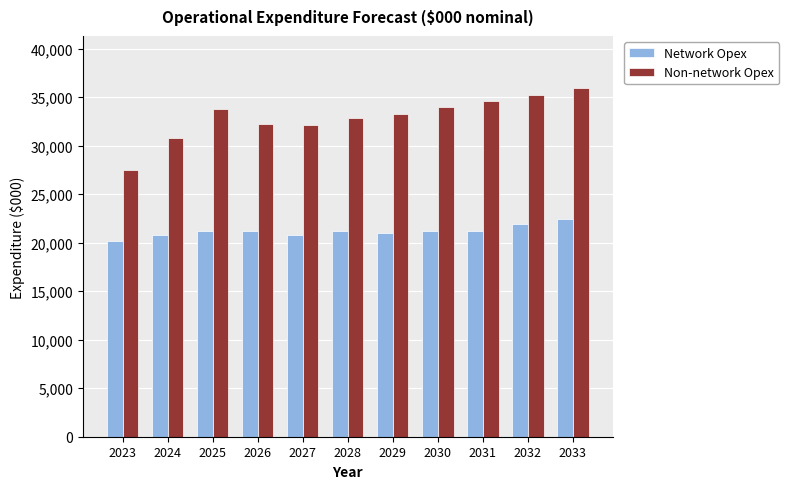

What is the difference between the highest and lowest values at 2029?

12224.2